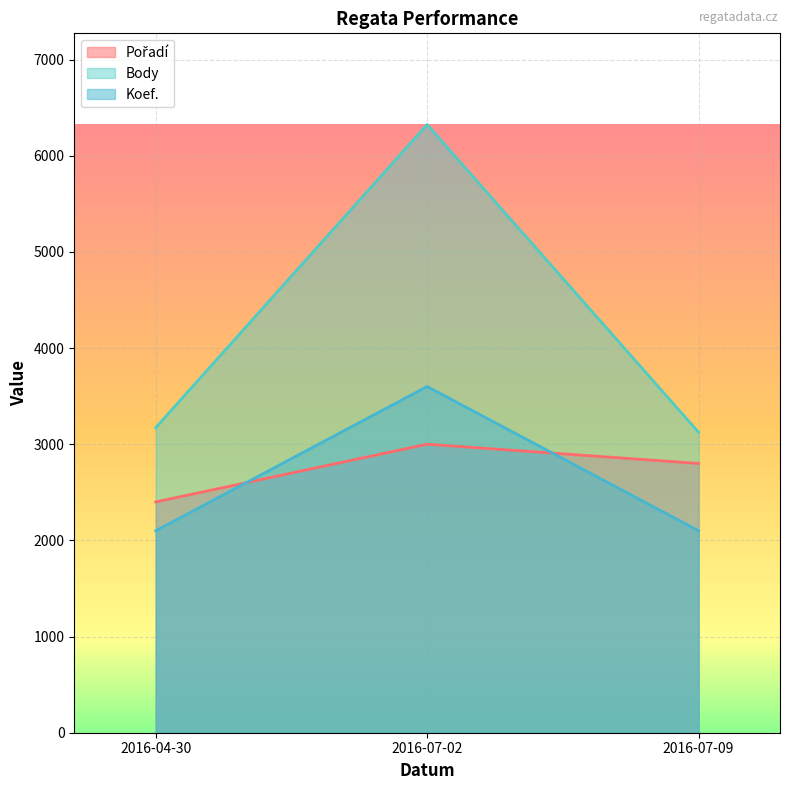

The value of Koef. at 2016-07-02 is 5748. True or false?

False